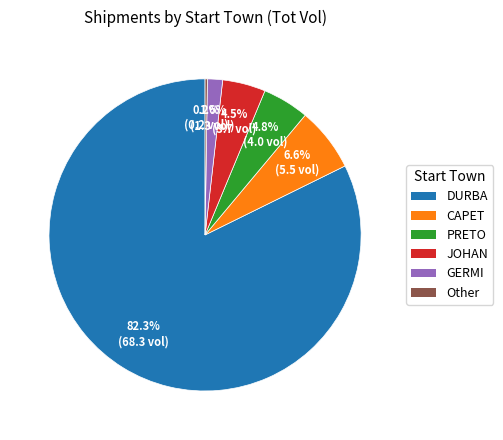

Does any single category account for the majority?

Yes